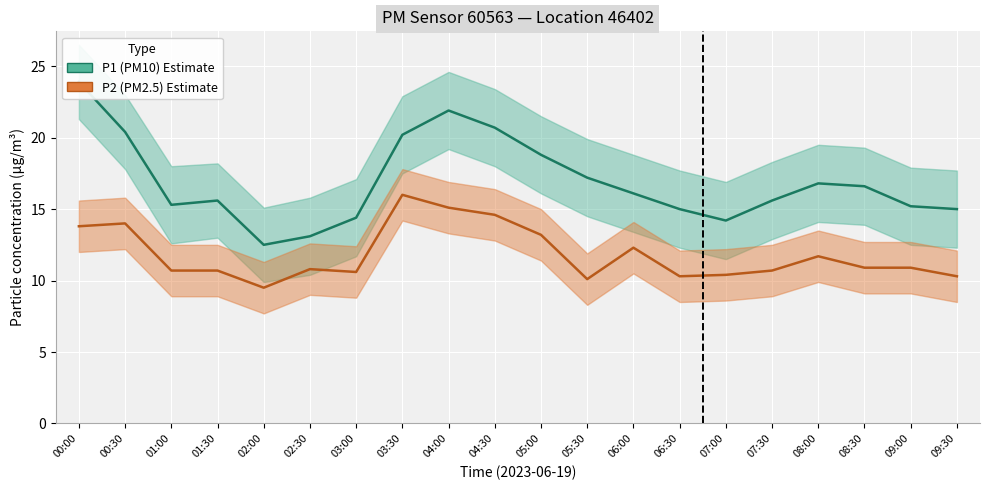

Read the P1 (PM10) value at 05:30.

17.2